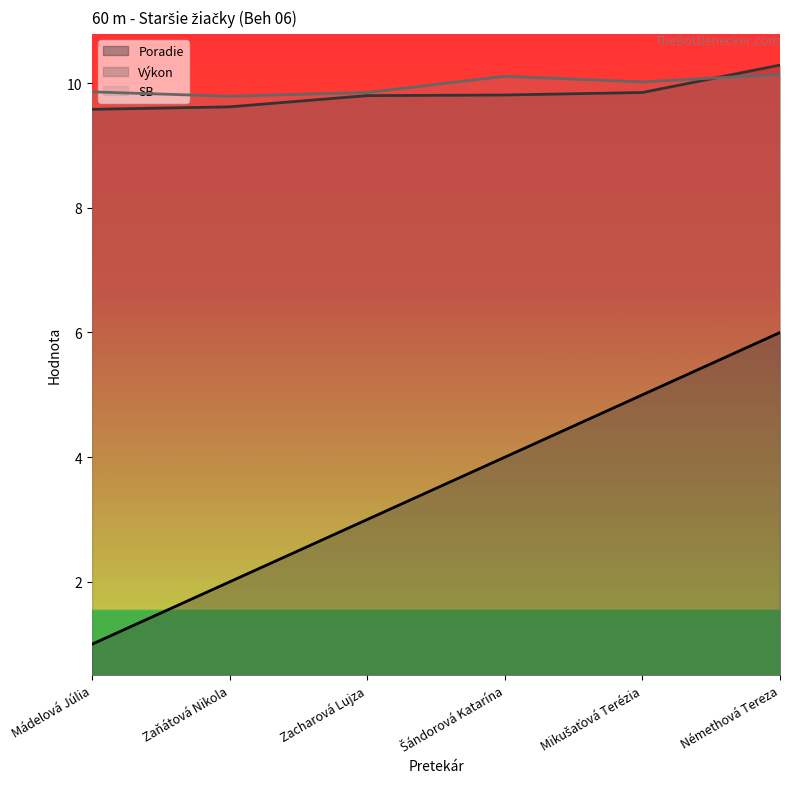

At which category is the sum across all series the highest?

Némethová Tereza